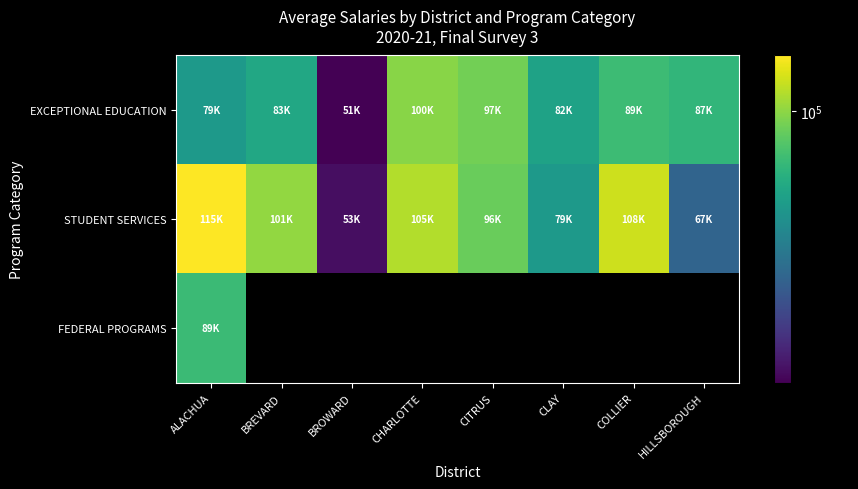

Between COLLIER and BREVARD, which is larger?

COLLIER